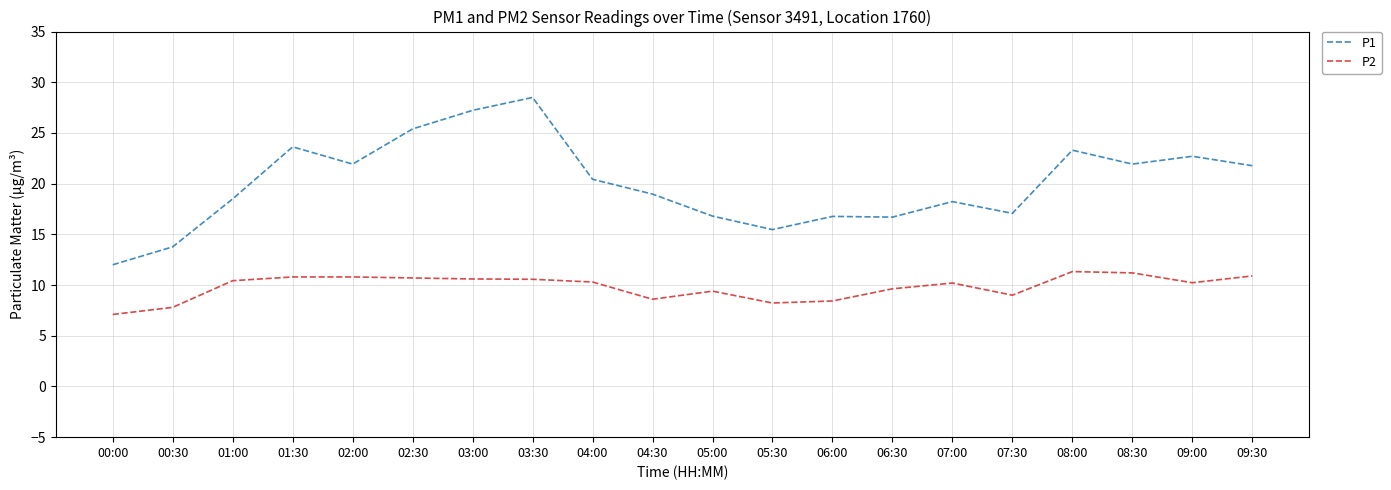

Is it true that P1 equals 23.6 at 01:30?

True